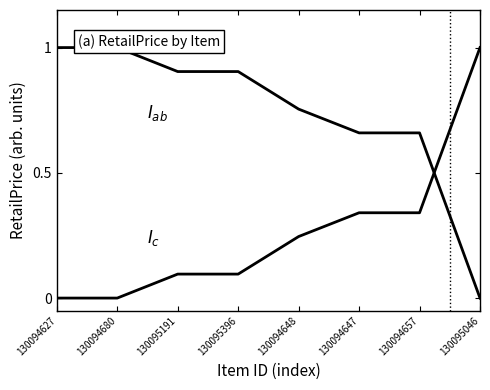

What is the label of the 2nd point from the right?

130094657